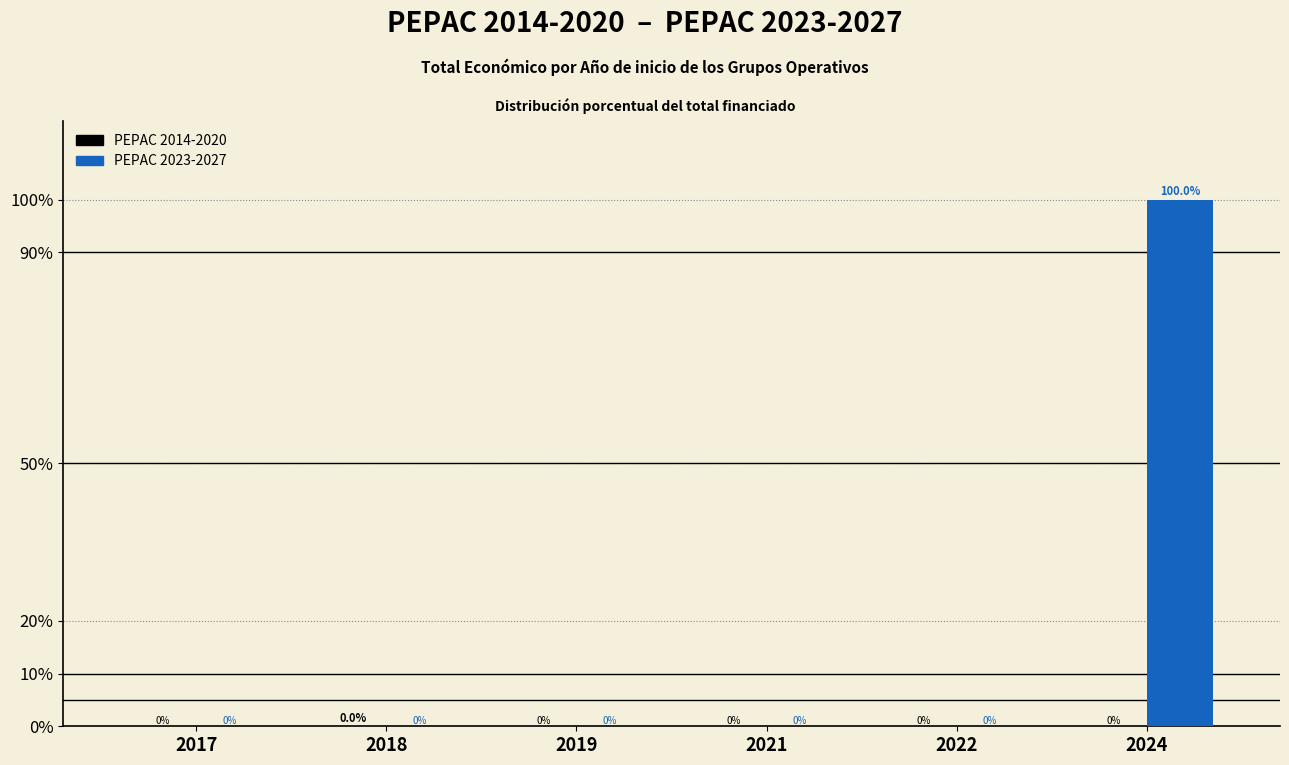

True or false: PEPAC 2023-2027 has a value of 163.7 at 2024.

False